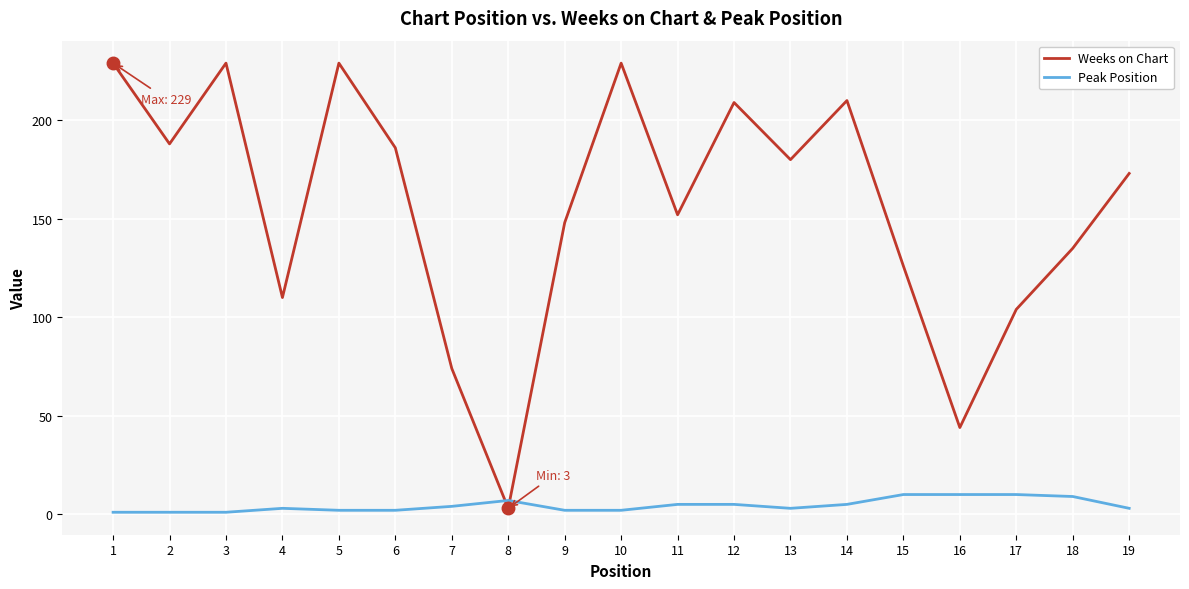

Which series has the largest range (max minus min)?

Weeks on Chart